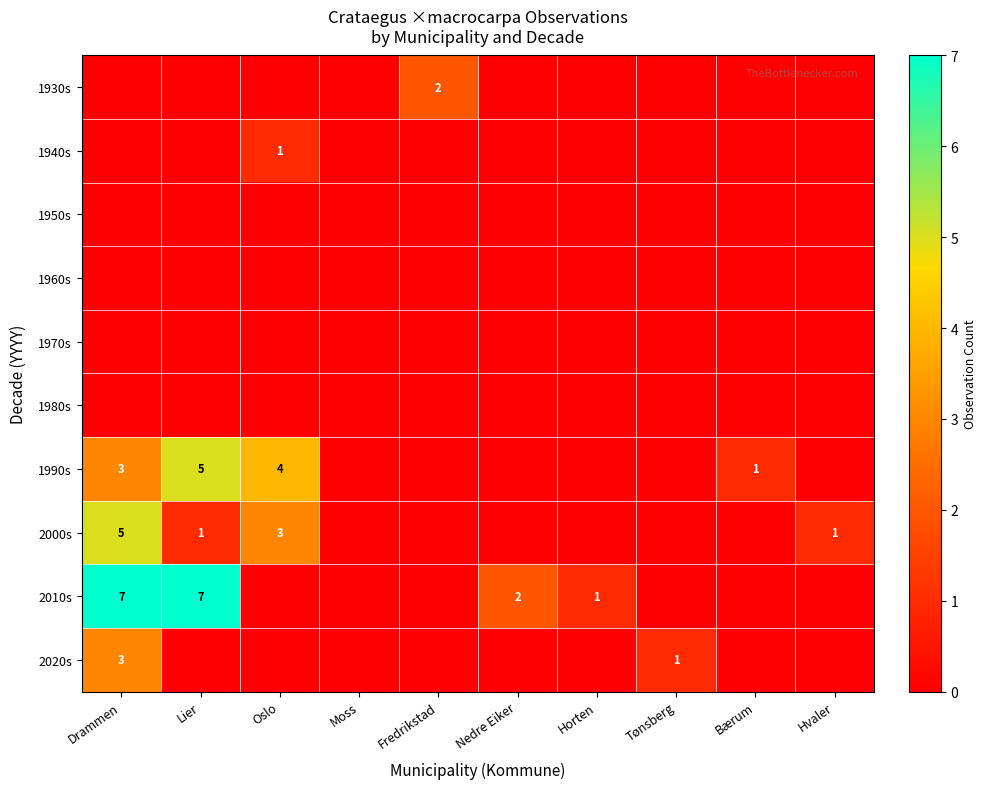

Between Nedre Eiker and Drammen, which is larger?

Nedre Eiker